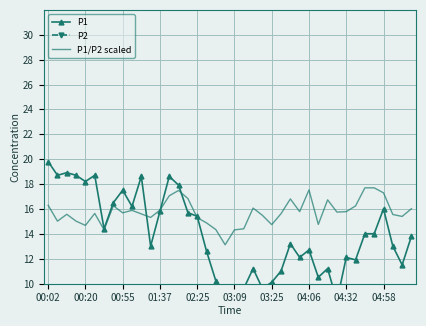

What is the sum of the P2 values at 11 and 29?

6.0